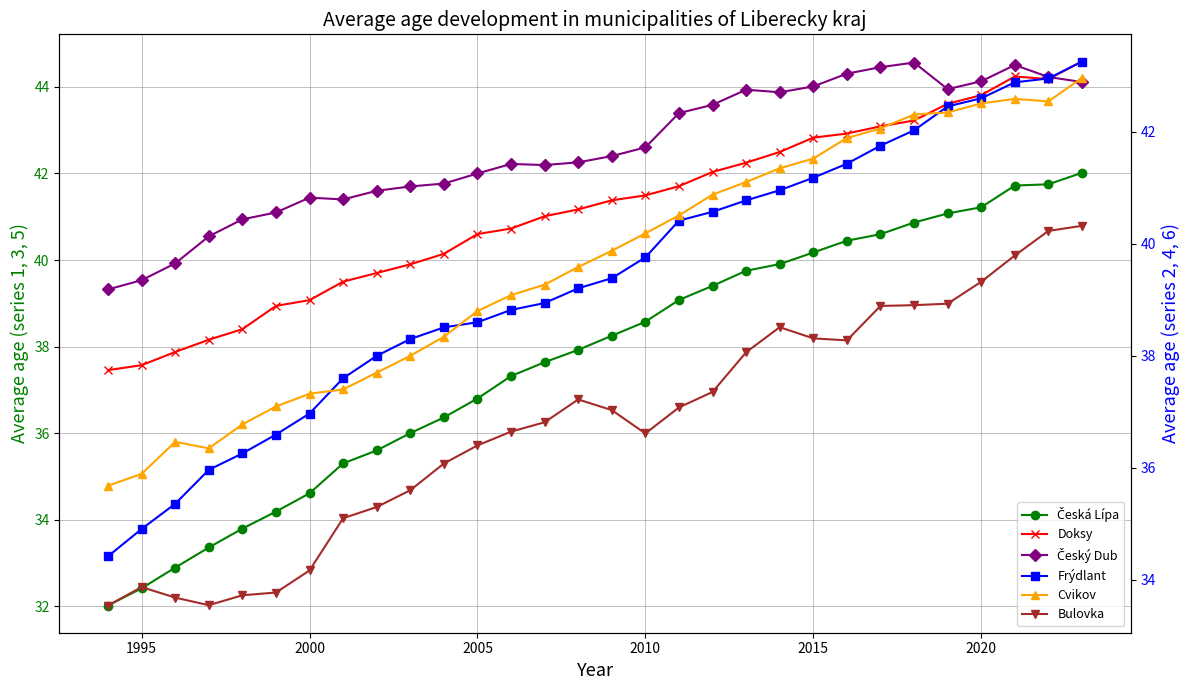

How many categories are shown in the chart?

30